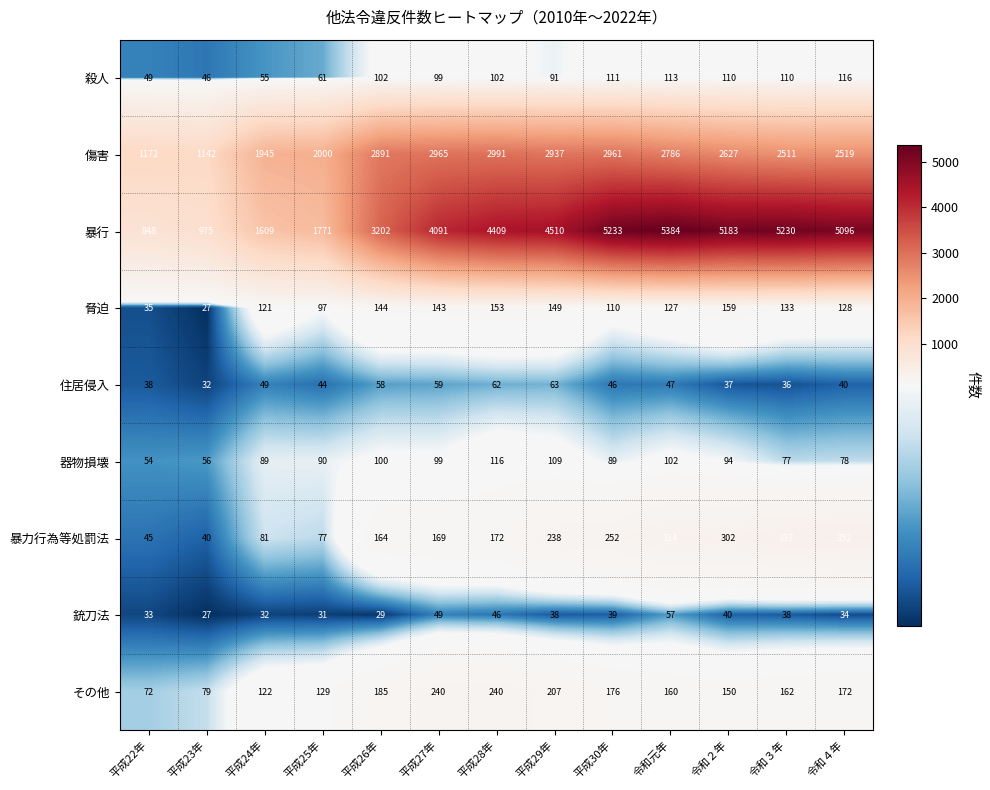

What is the sum of the 住居侵入 values at 平成25年 and 平成24年?

93